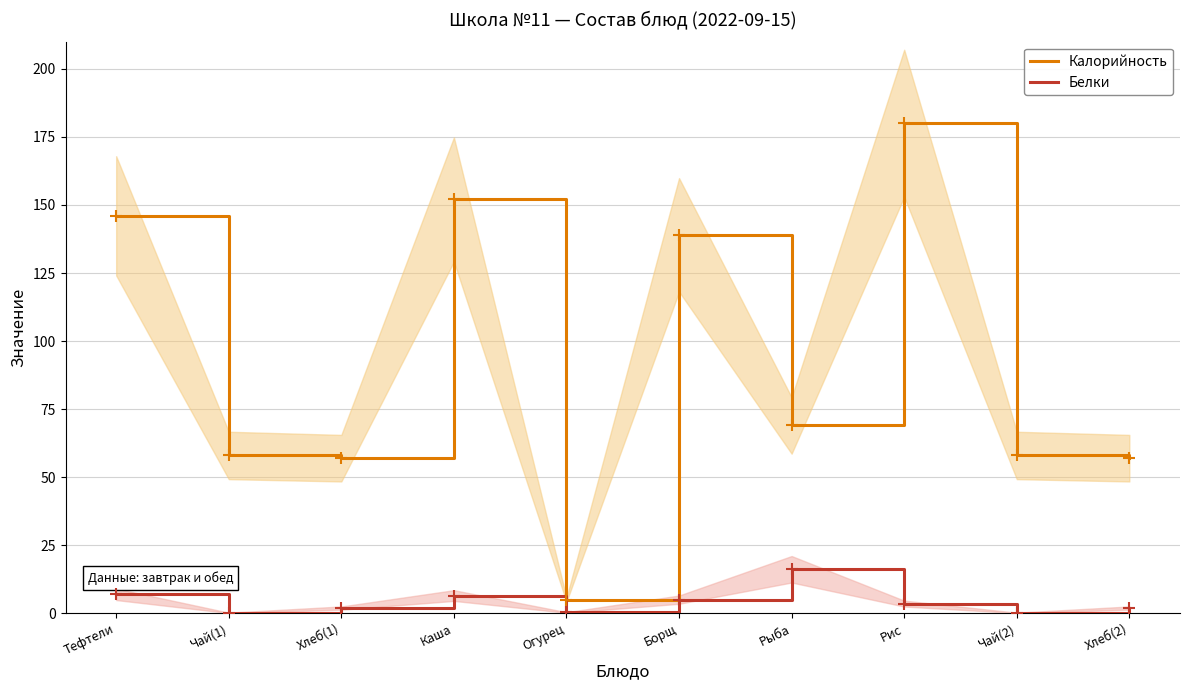

List the labels in order of Белки value, largest first.

Рыба, Тефтели, Каша, Борщ, Рис, Хлеб(1), Хлеб(2), Огурец, Чай(1), Чай(2)